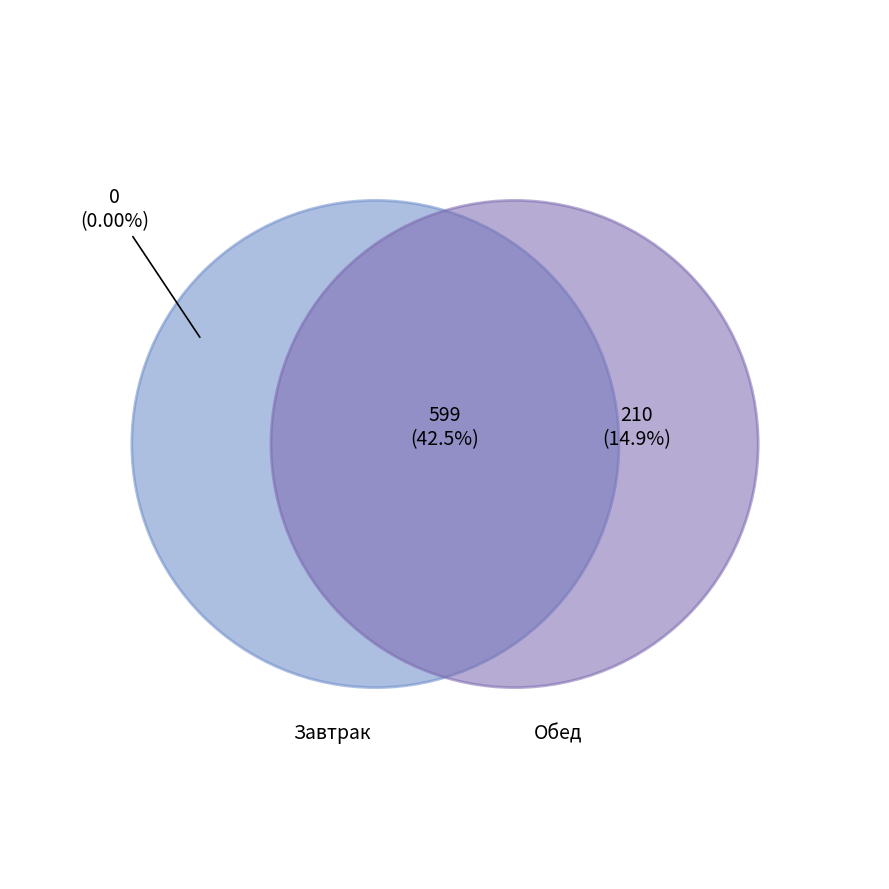

The Каша молочная пшеничная slice represents 9% of the pie. True or false?

False